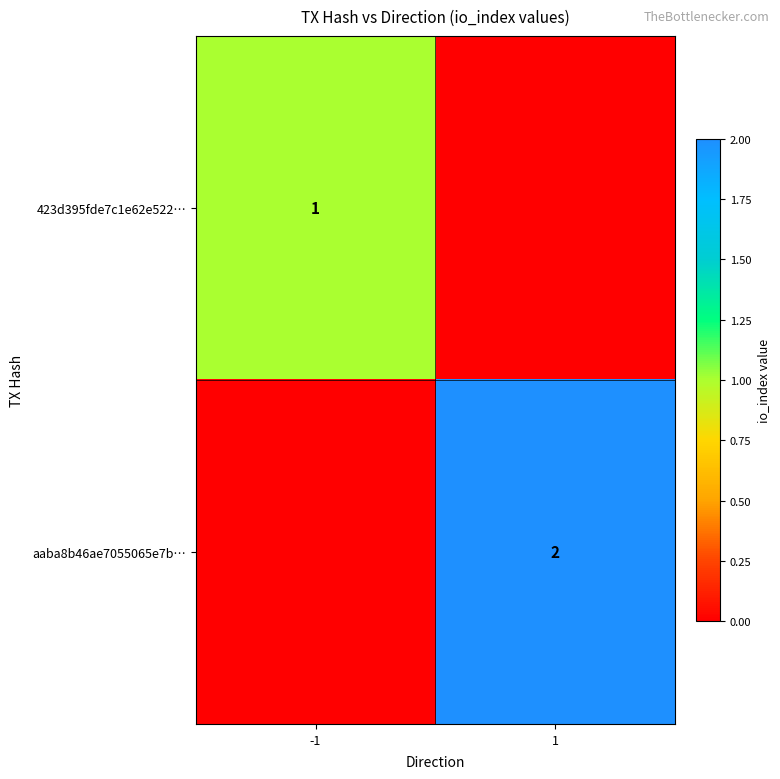

The value of 423d395fde7c1e62e522… at -1 is 1. True or false?

True